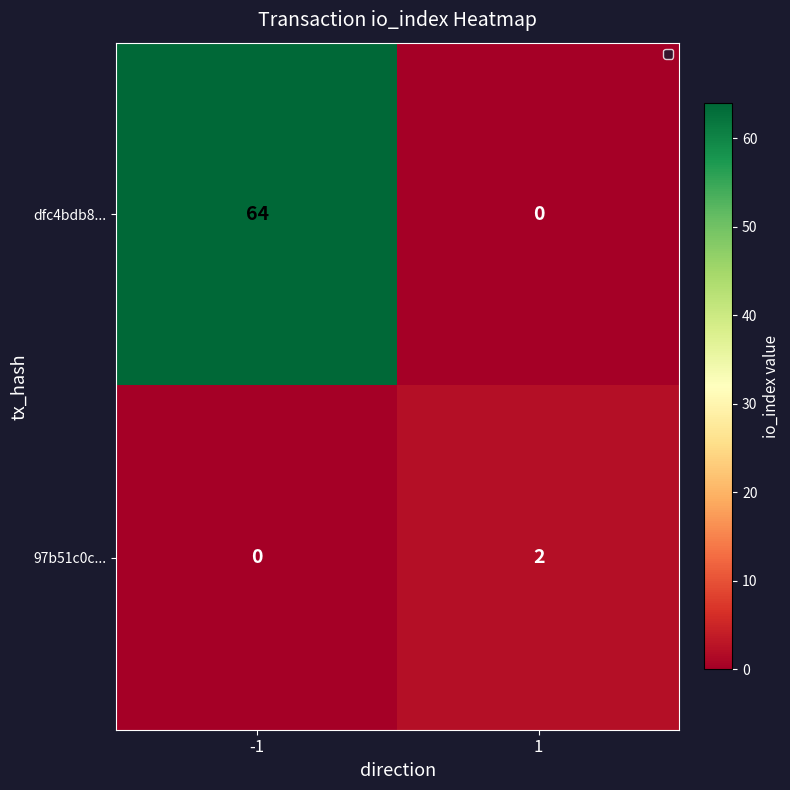

Reading left to right, list all the values displayed in this chart.

dfc4bdb8...: -1=64	1=0
97b51c0c...: -1=0	1=2